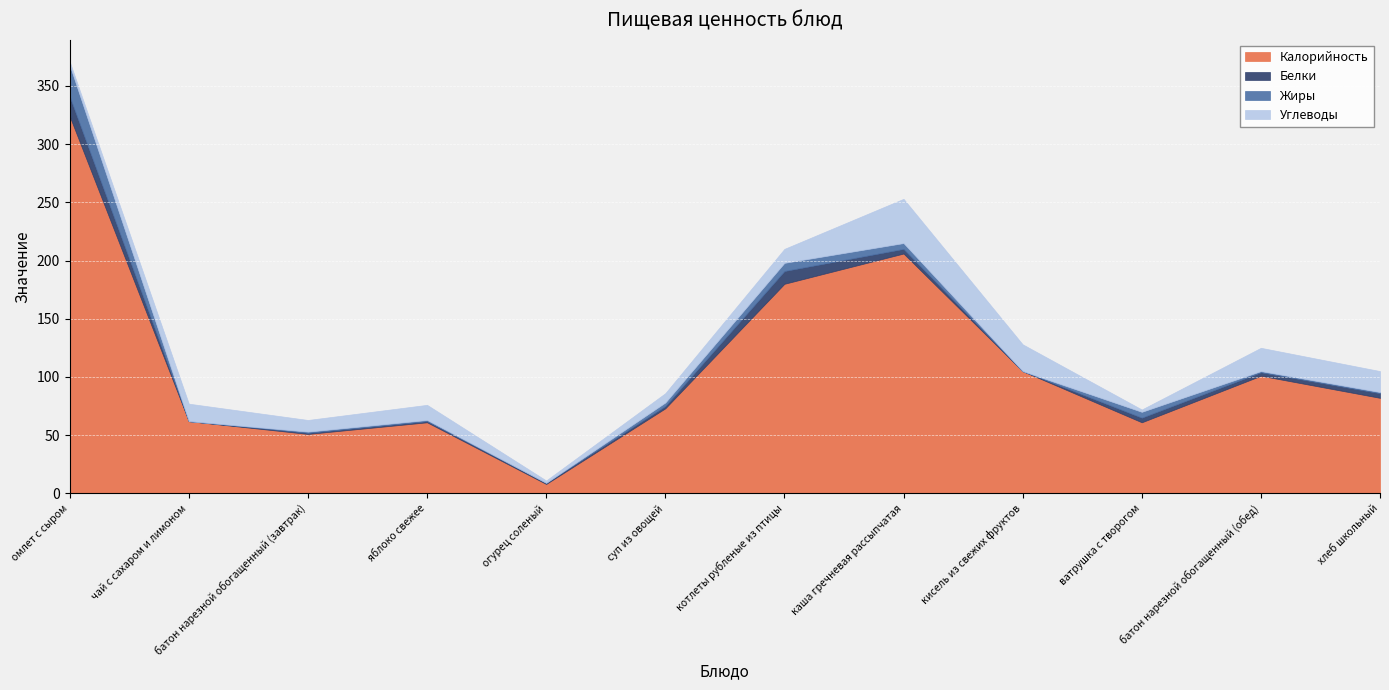

How many data points in Калорийность are above 82?

5